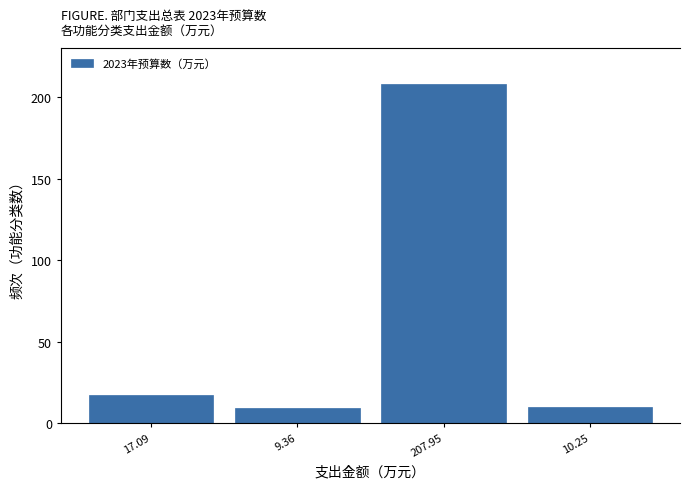

What is the minimum value shown in the chart?

9.4